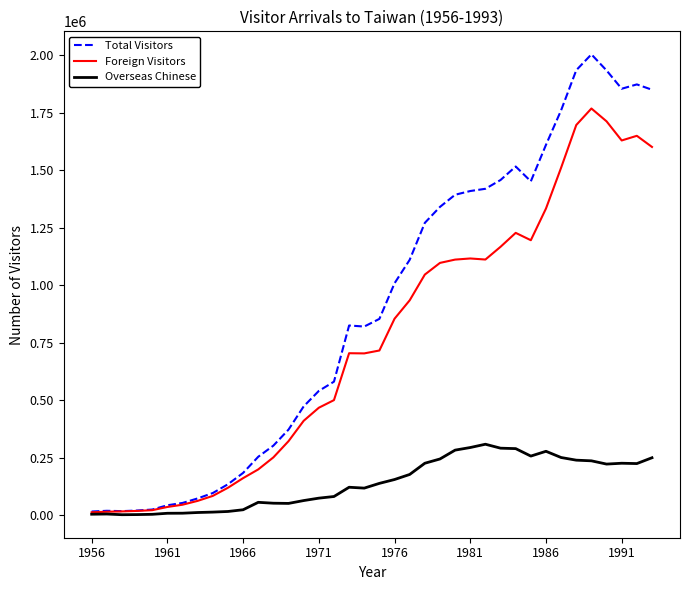

What is the maximum value for Foreign Visitors?

1768541